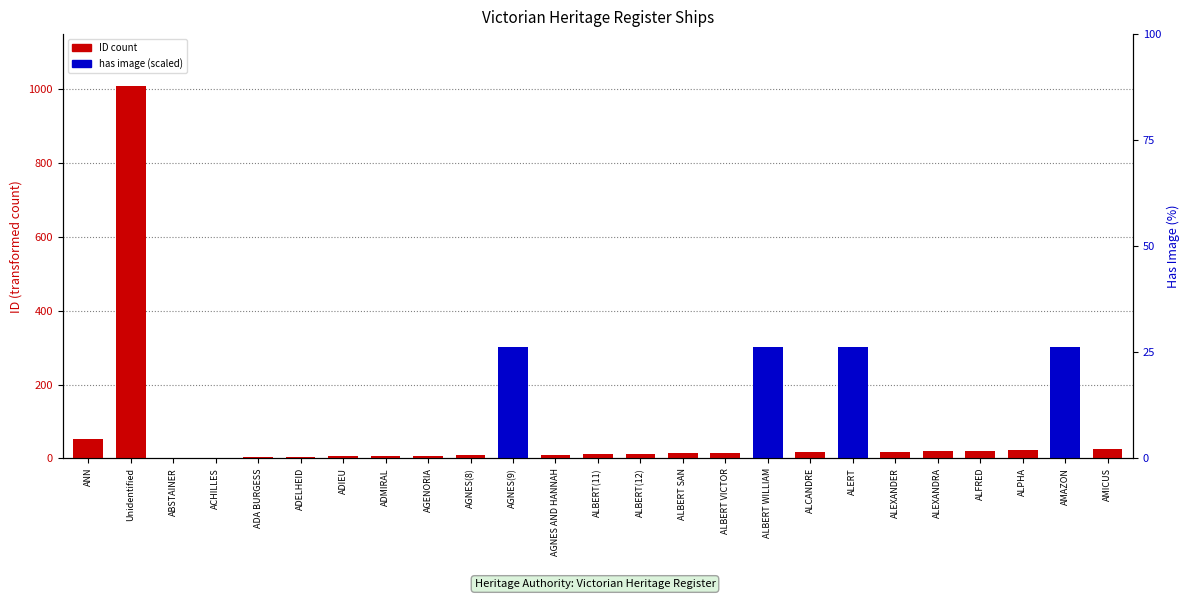

What is the difference between the maximum and minimum values in the has image (scaled) series?

302.7